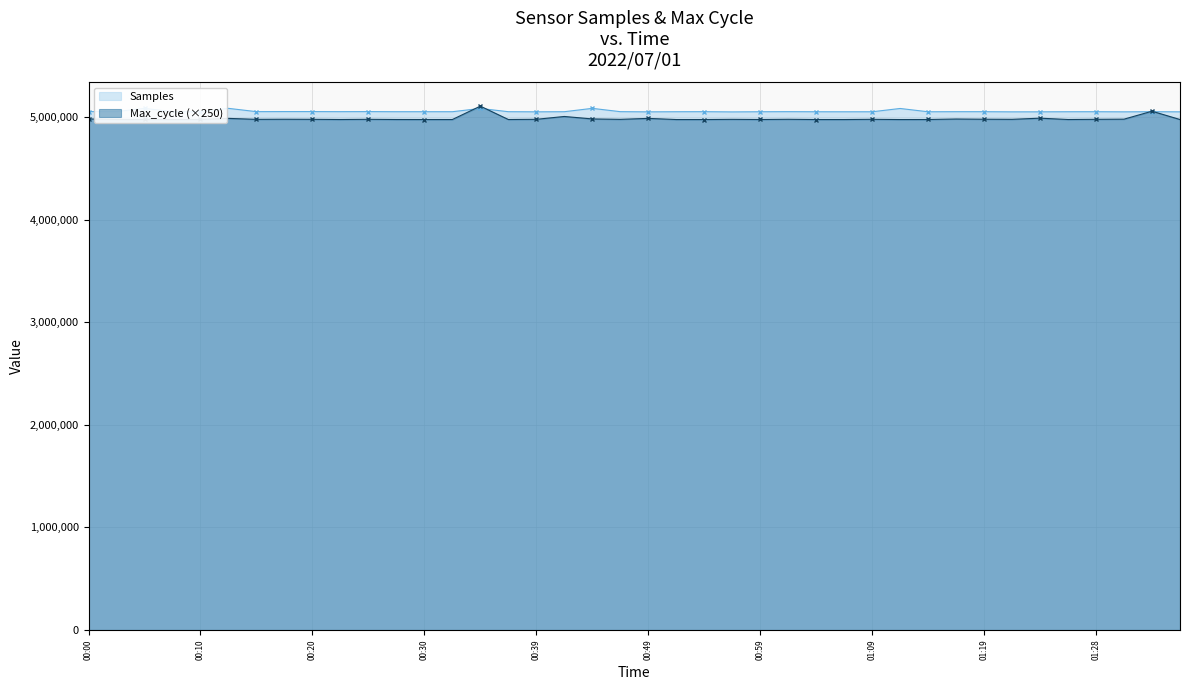

What is the value of the Max_cycle point at the 8th from the left?

4981750